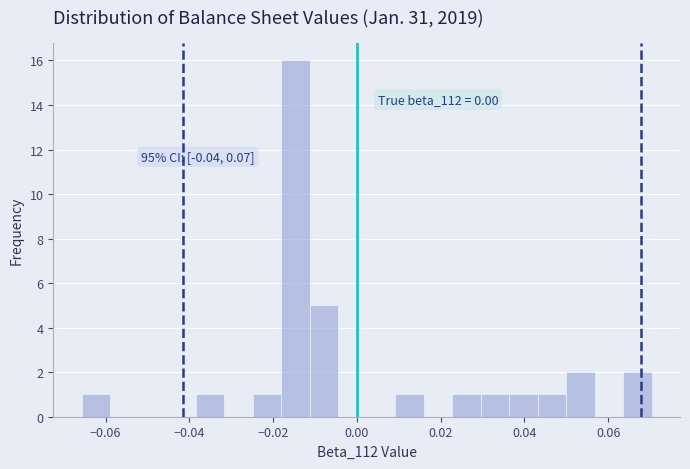

Around what value on the x-axis is the tallest bar? Give the approximate position of its centre, as read against the axis.

-0.014